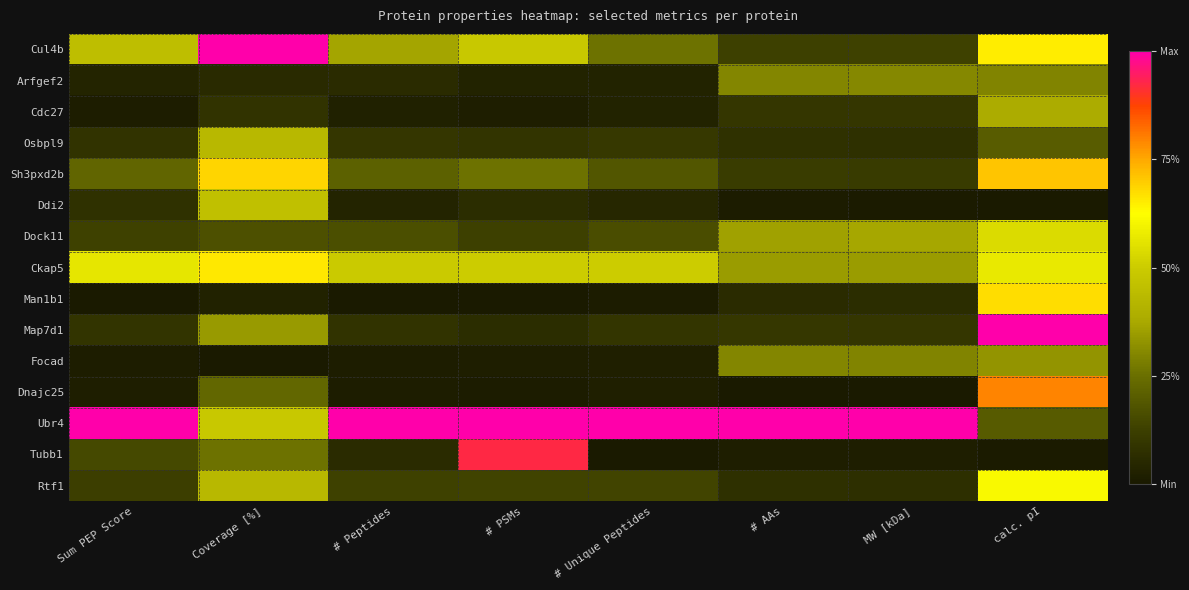

Rank the series by their maximum value, from highest to lowest.

Cul4b, Map7d1, Ubr4, Tubb1, Dnajc25, Sh3pxd2b, Man1b1, Ckap5, Rtf1, Dock11, Ddi2, Osbpl9, Cdc27, Focad, Arfgef2